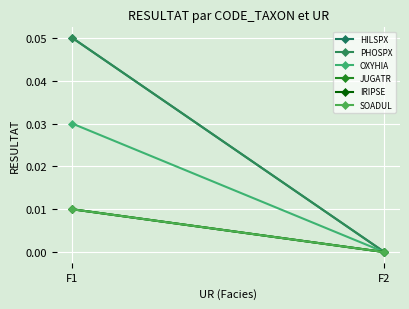

Which series changed the most between F1 and F2?

HILSPX